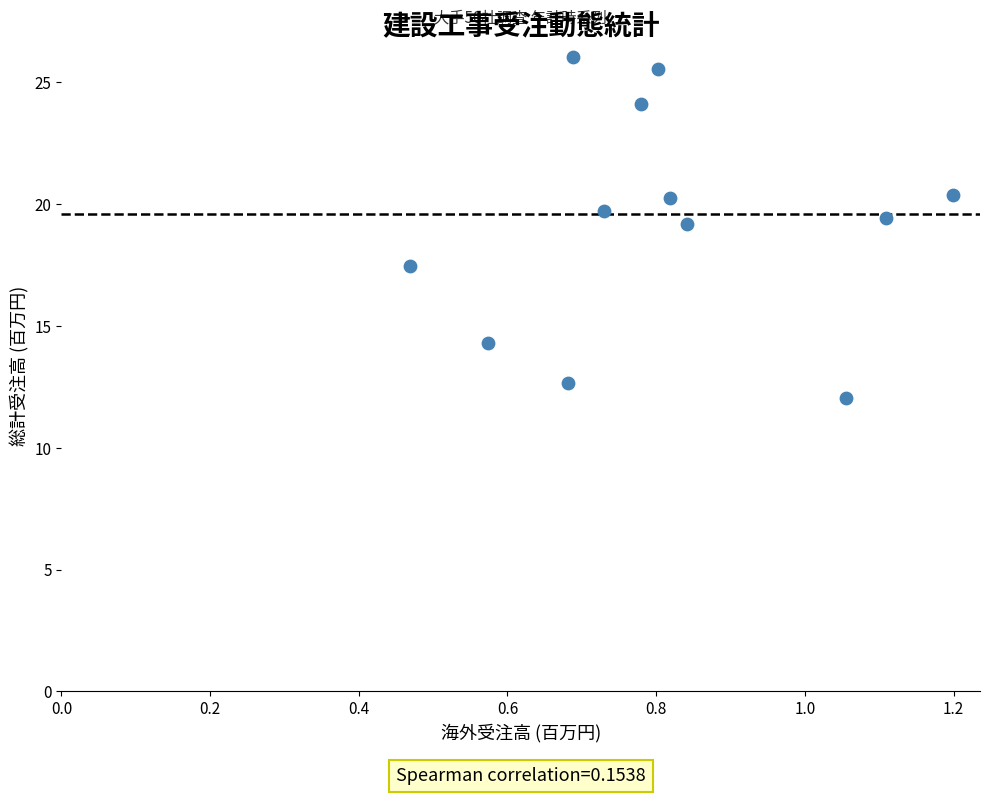

What is the range of Y values (max minus min)?

14.0